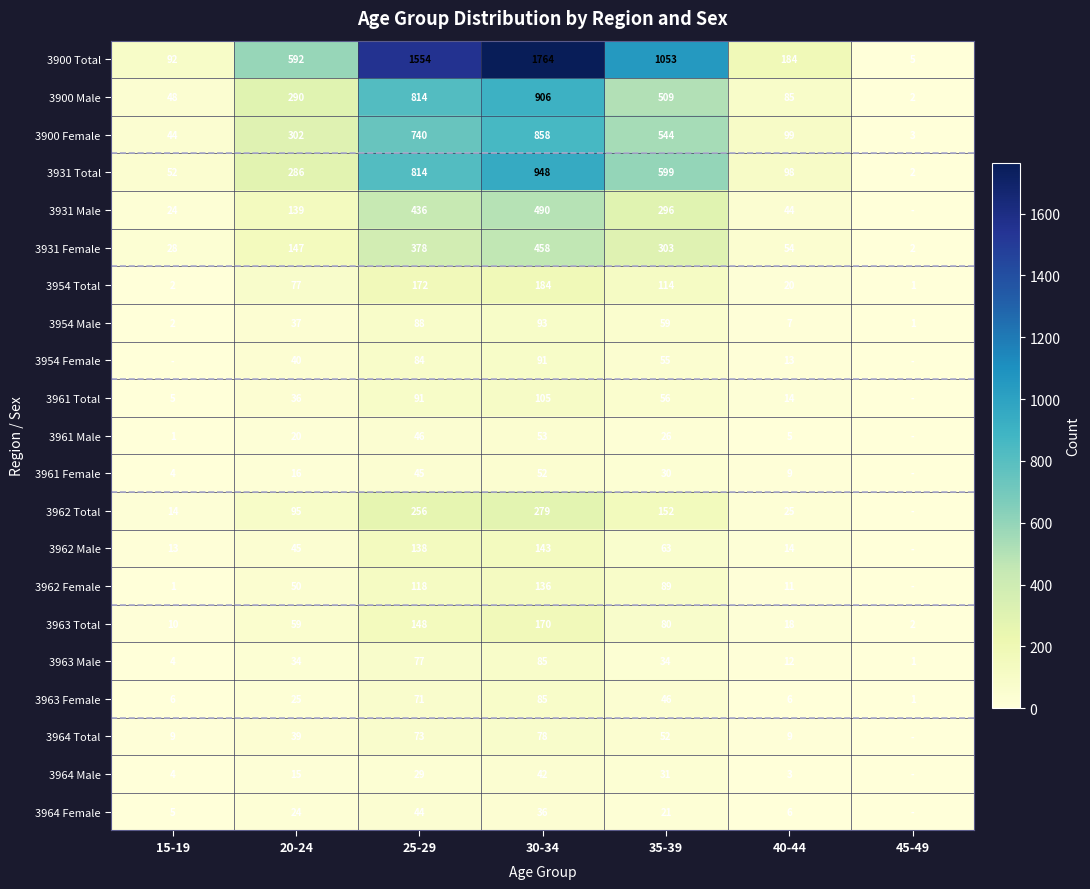

At how many categories does at least one series exceed 1042?

3